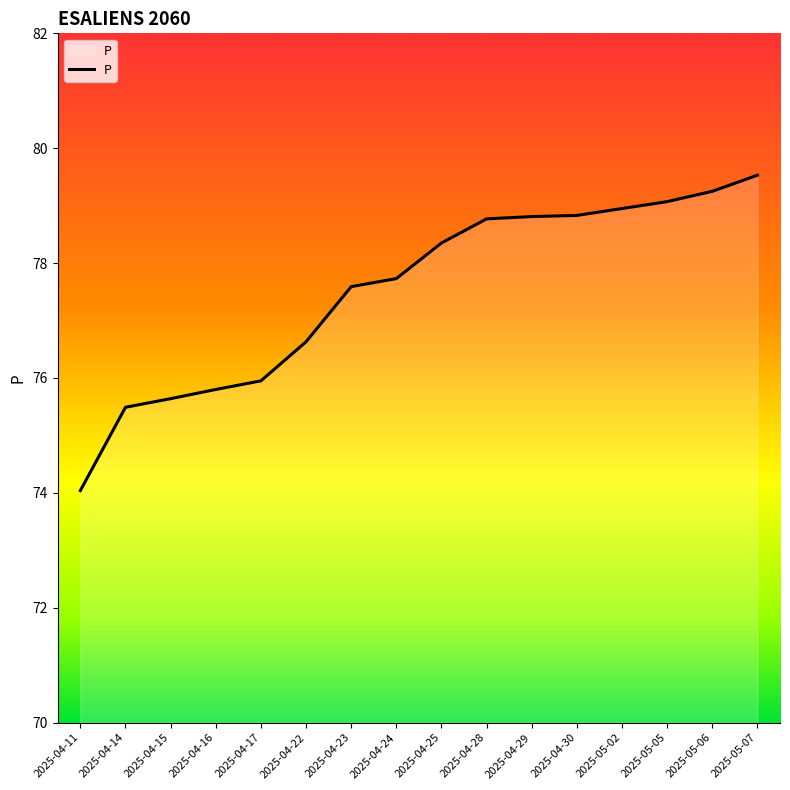

What position from the right is 2025-05-02?

4